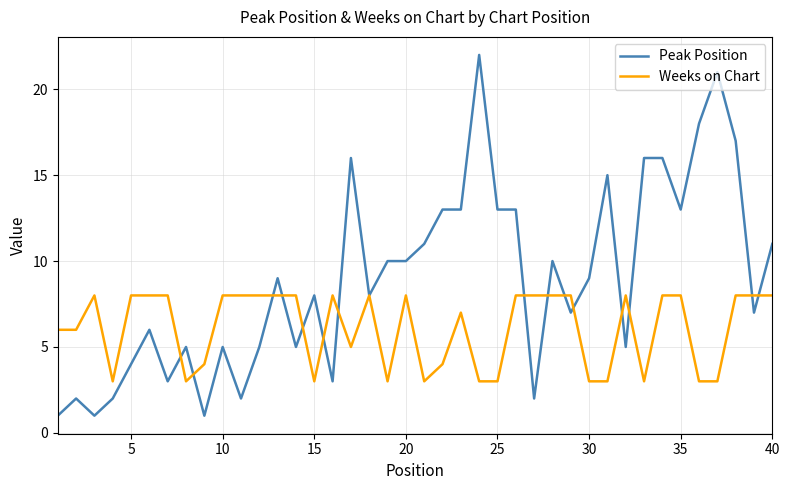

Which series has the widest spread of values?

Peak Position